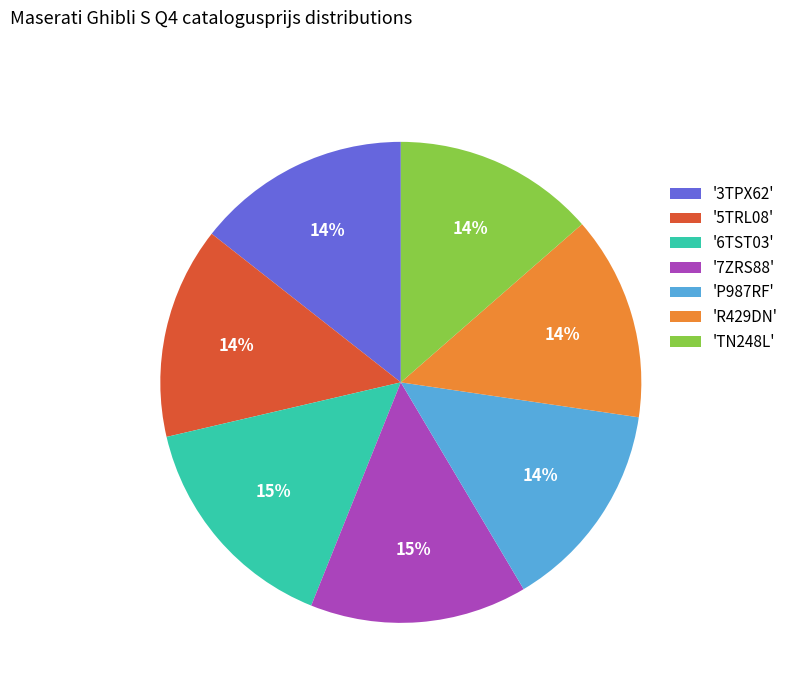

Is there a majority slice in this chart?

No